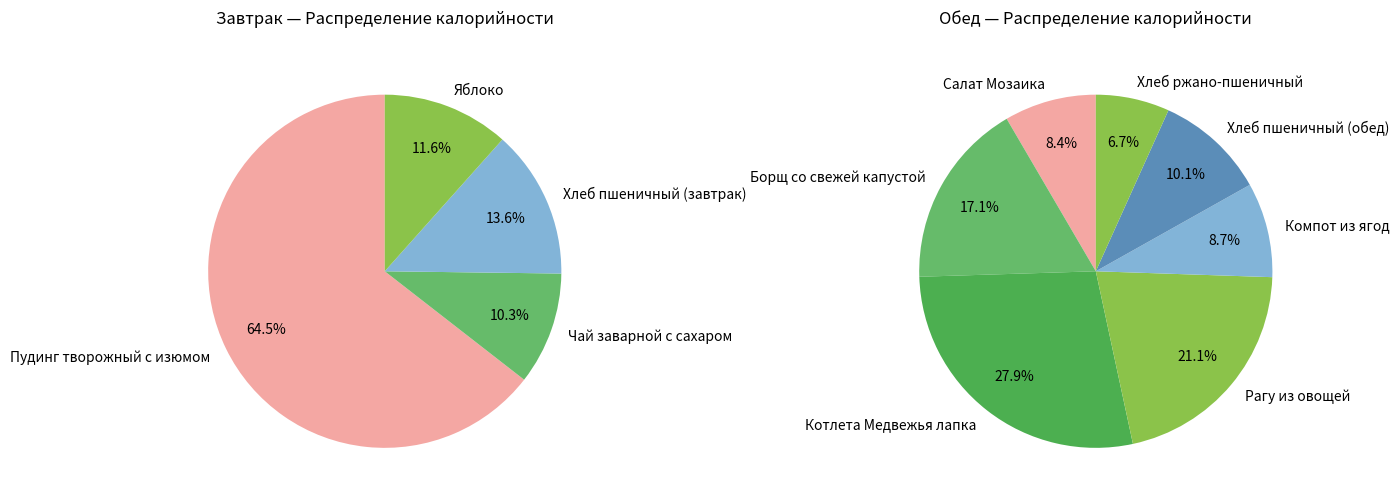

Between Котлета Медвежья лапка and Хлеб пшеничный (обед), which is larger?

Котлета Медвежья лапка